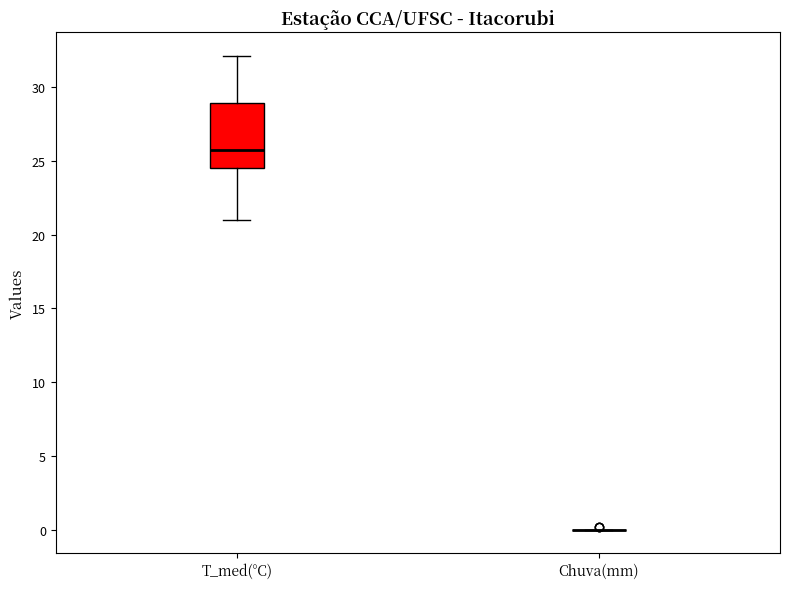

Reading left to right, transcribe this box plot: for each box, give where its median line is, the range the box spans, and where its two whiskers end, as read against the y-axis. The values are not printed on the chart, so give them approximately, as read against the axis.

T_med(°C): median 25.5, box 24.5 to 29.0, whiskers 21.0 to 32.0
Chuva(mm): box collapsed to a line at 0.0, whiskers 0.0 to 0.0